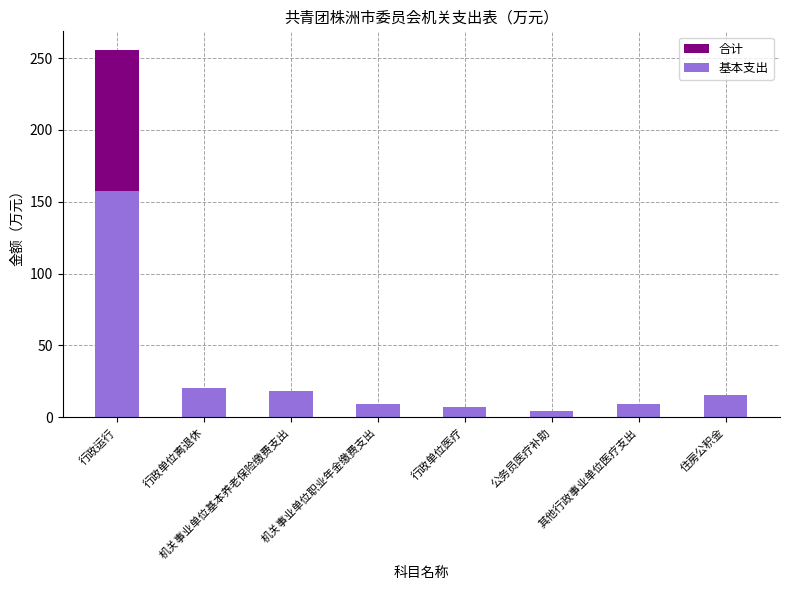

Reading left to right, transcribe all the data shown in this chart.

合计: 255.8	20.2	18.3	9.2	7.3	4.2	9.4	15.6
基本支出: 157.8	20.2	18.3	9.2	7.3	4.2	9.4	15.6